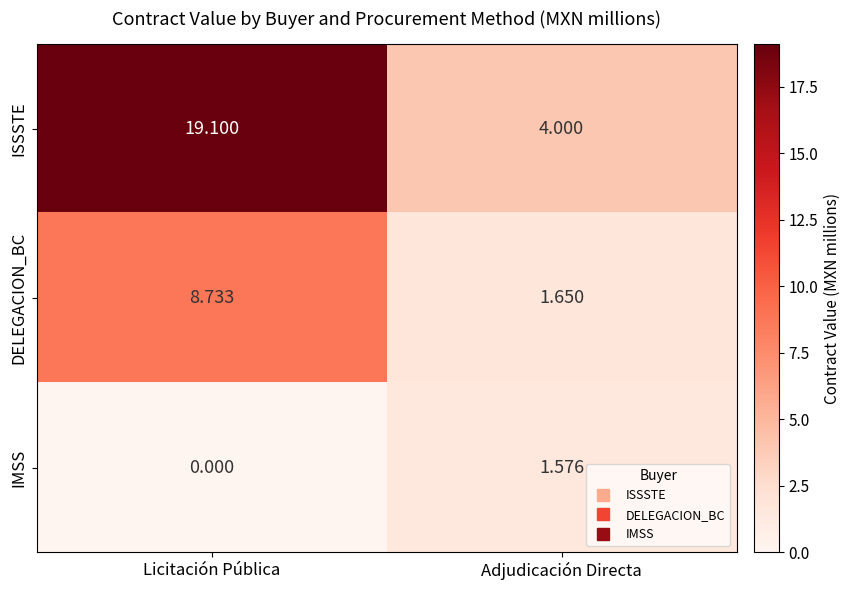

Which series has the largest total across all categories?

ISSSTE